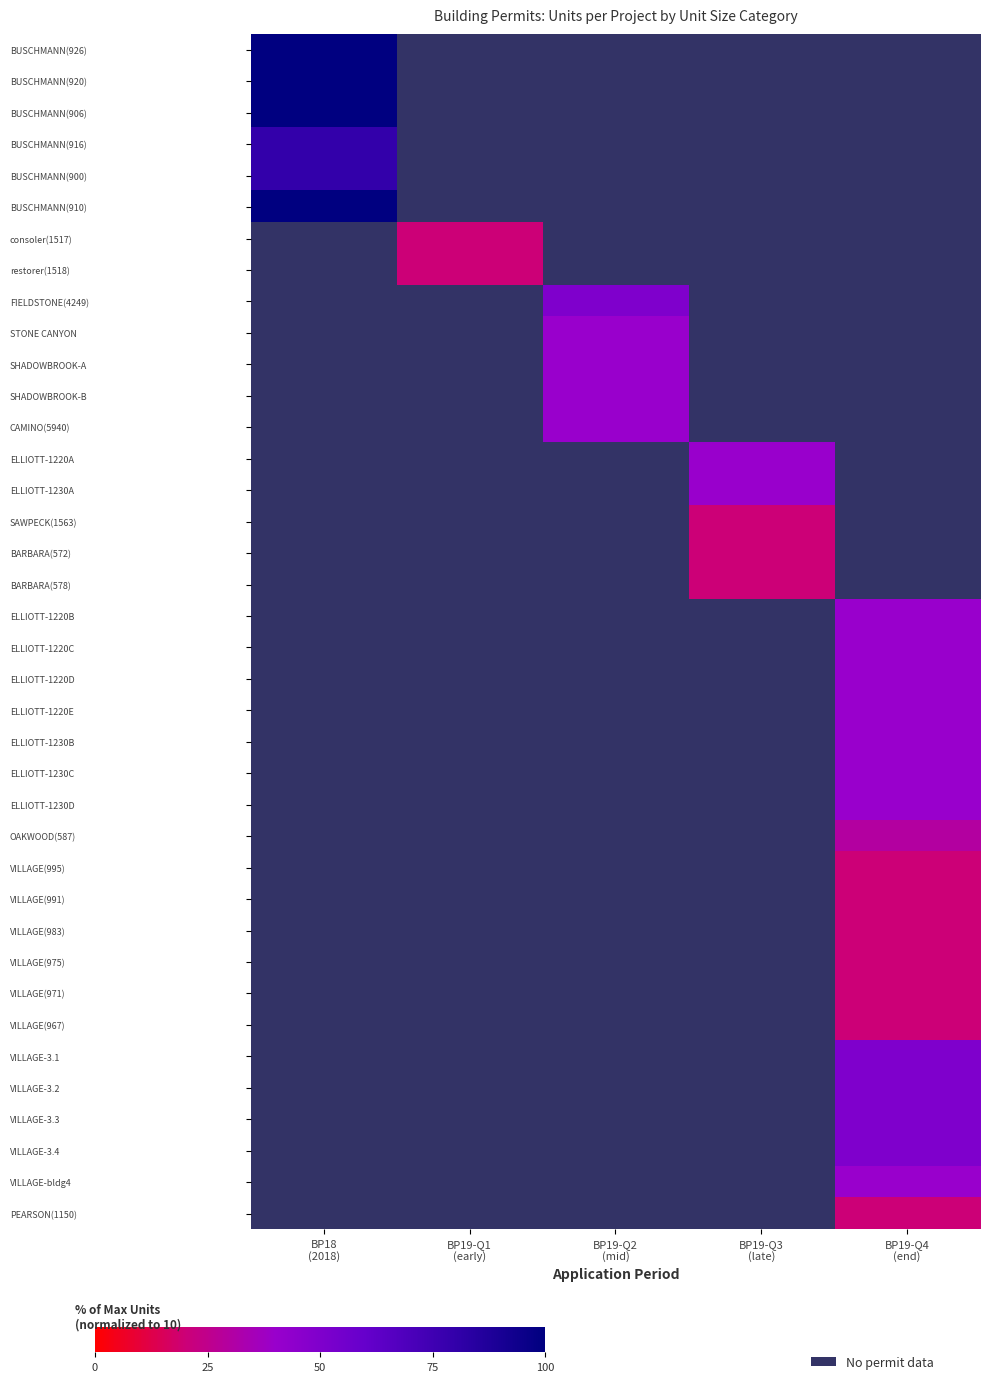

Rank the series by their maximum value, from lowest to highest.

BUSCHMANN(916), BUSCHMANN(900), BUSCHMANN(926), BUSCHMANN(920), BUSCHMANN(906), BUSCHMANN(910), consoler(1517), restorer(1518), FIELDSTONE(4249), STONE CANYON, SHADOWBROOK-A, SHADOWBROOK-B, CAMINO(5940), ELLIOTT-1220A, ELLIOTT-1230A, SAWPECK(1563), BARBARA(572), BARBARA(578), ELLIOTT-1220B, ELLIOTT-1220C, ELLIOTT-1220D, ELLIOTT-1220E, ELLIOTT-1230B, ELLIOTT-1230C, ELLIOTT-1230D, OAKWOOD(587), VILLAGE(995), VILLAGE(991), VILLAGE(983), VILLAGE(975), VILLAGE(971), VILLAGE(967), VILLAGE-3.1, VILLAGE-3.2, VILLAGE-3.3, VILLAGE-3.4, VILLAGE-bldg4, PEARSON(1150)